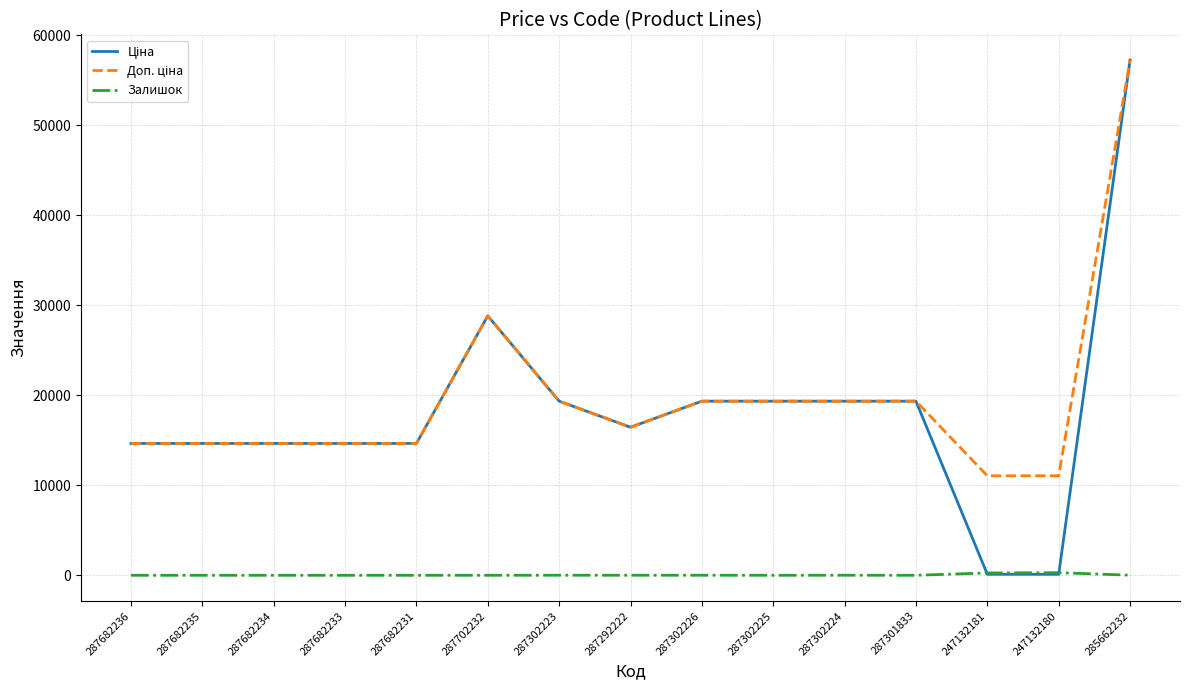

What is the spread (max minus min) of values at 287301833?

19343.1